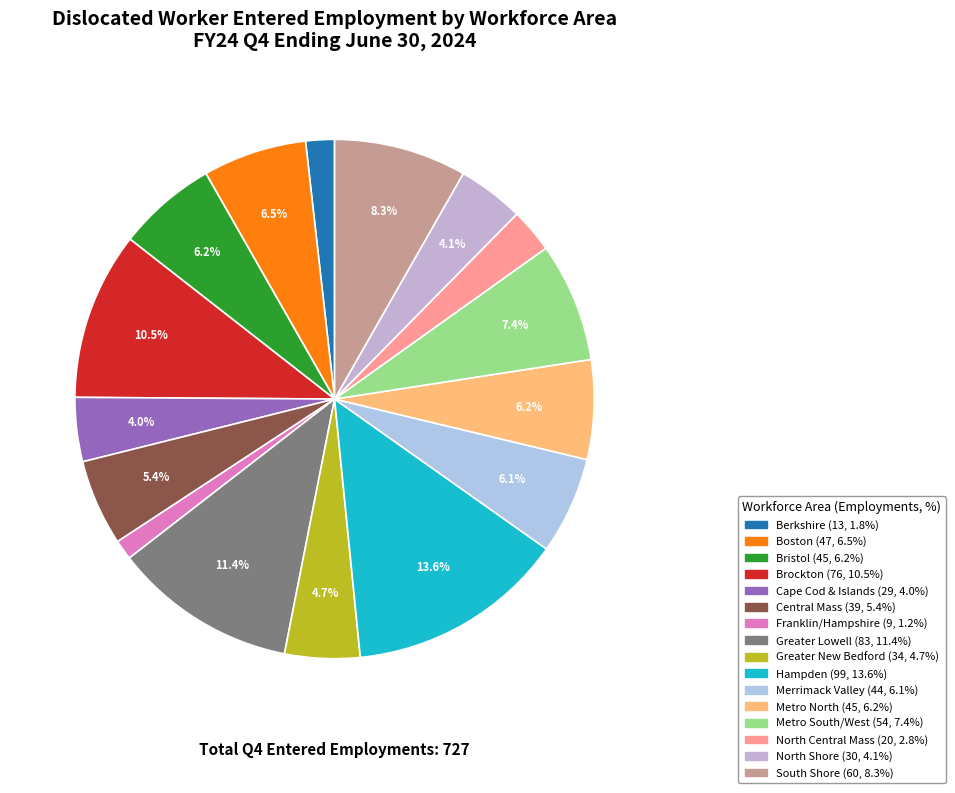

To the nearest percent, what percentage of the pie is Metro North?

6%